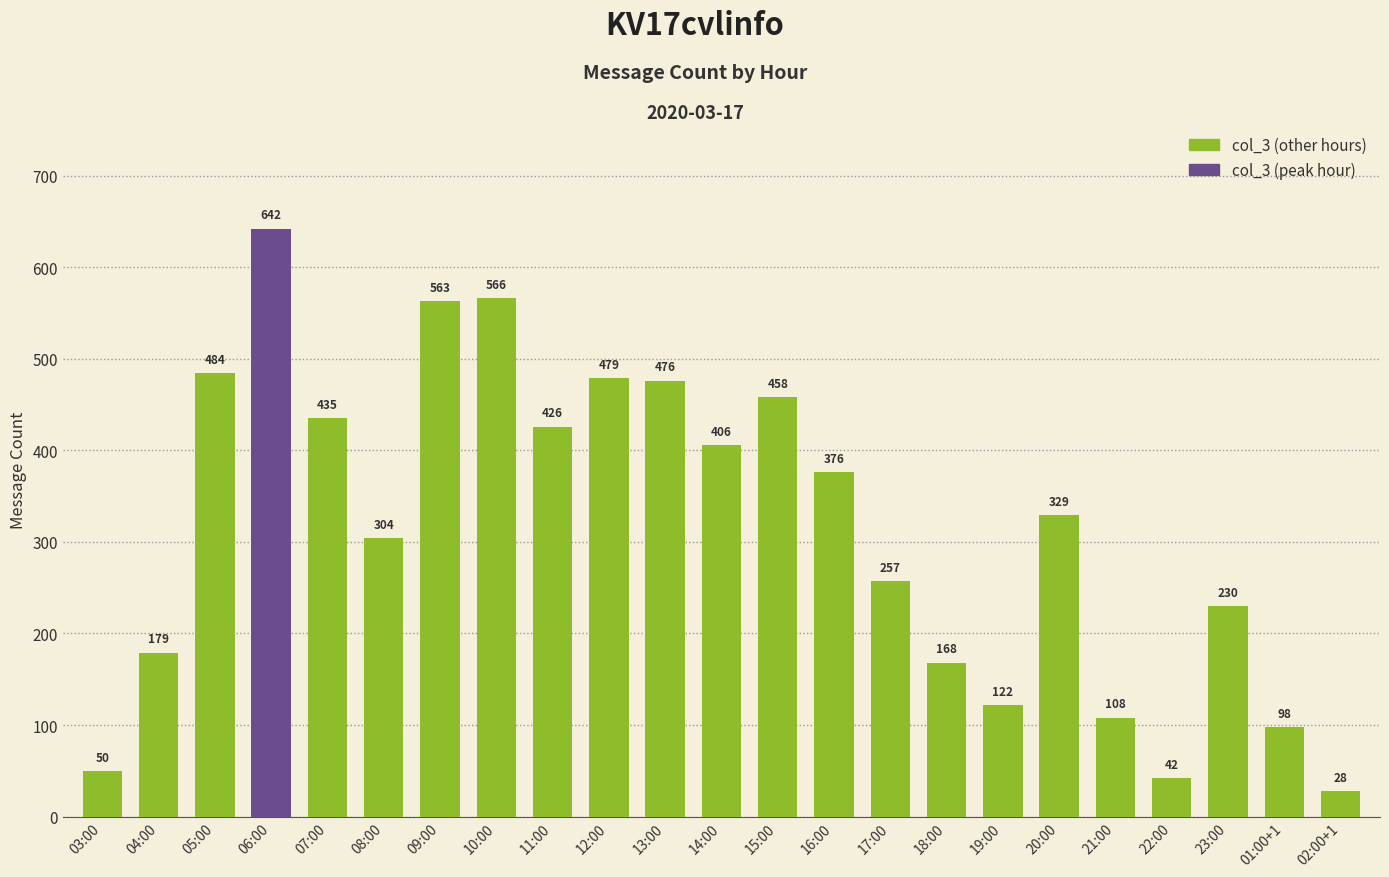

What is the change in value from 03:00 to 14:00?

+356